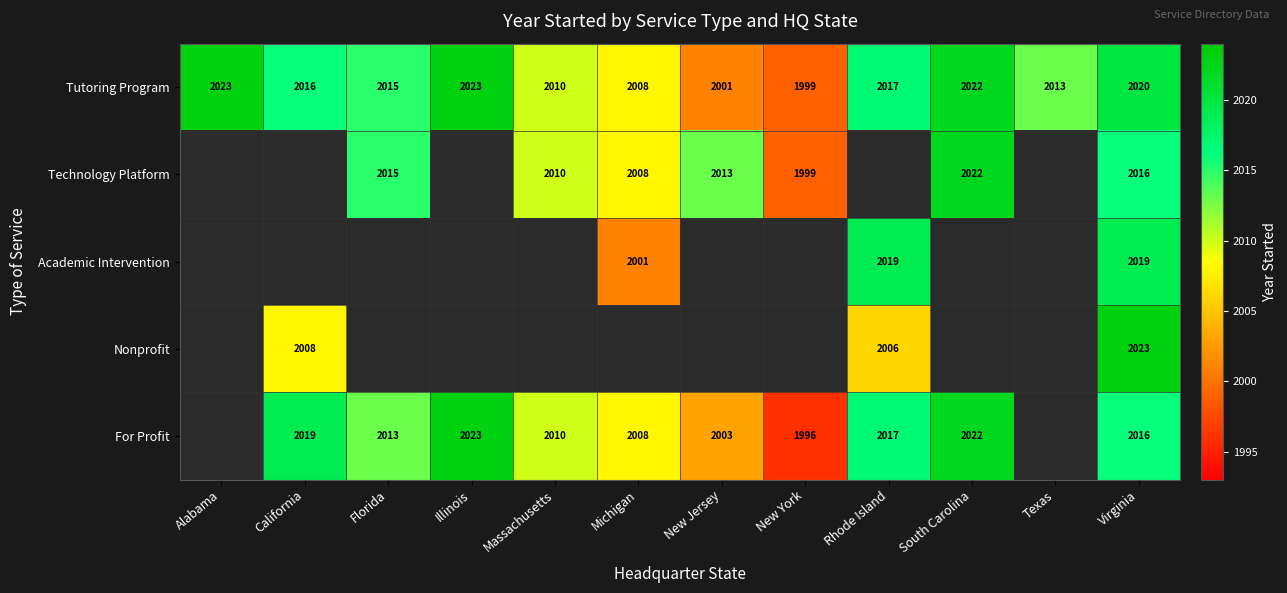

What is the sum of the Tutoring Program values at South Carolina and New Jersey?

4023